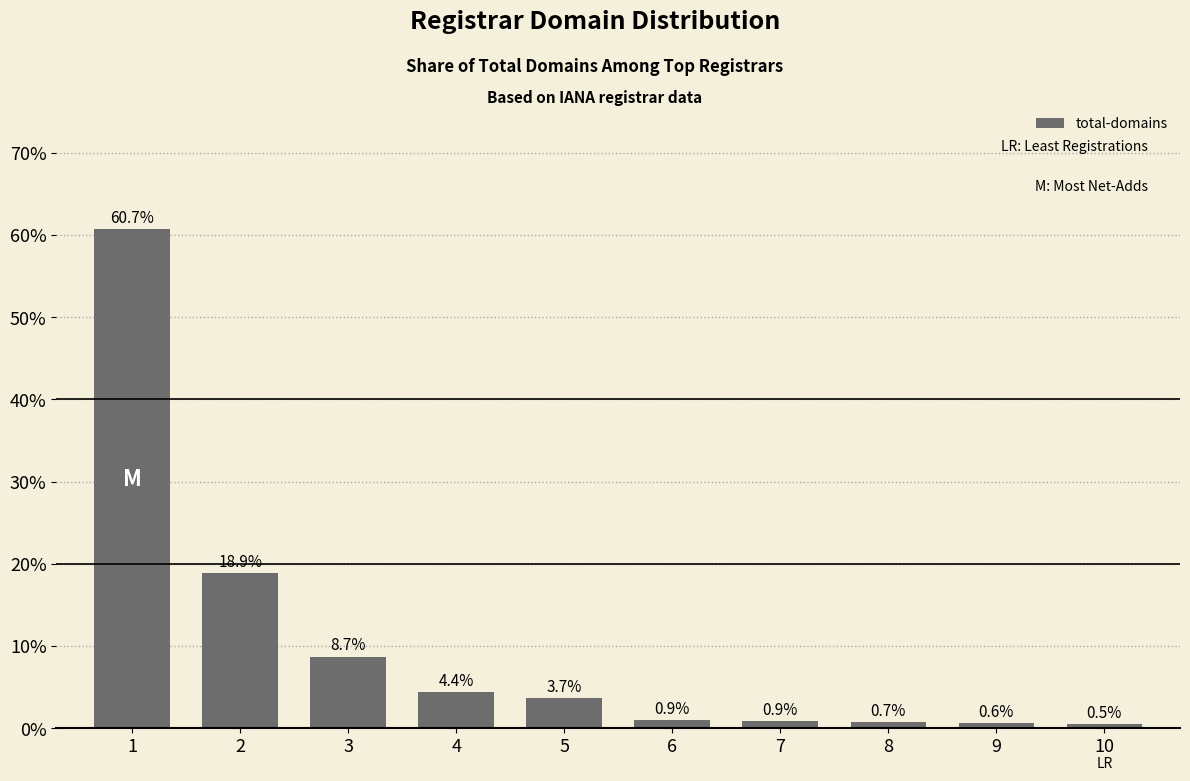

What is the smallest value displayed?

0.5